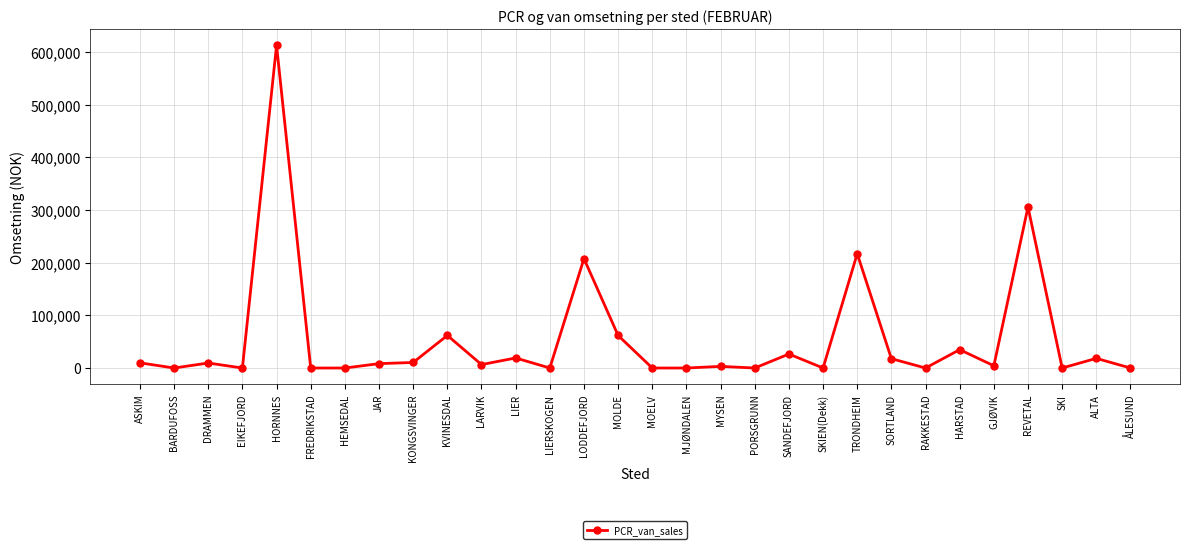

What is the change in value from DRAMMEN to MOELV?

-9493.4